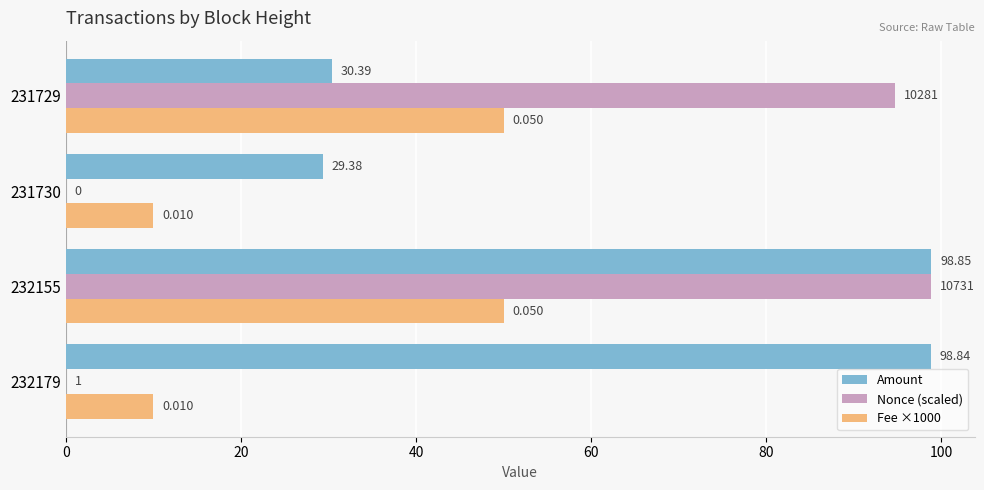

What is the maximum value shown in the chart?

98.8